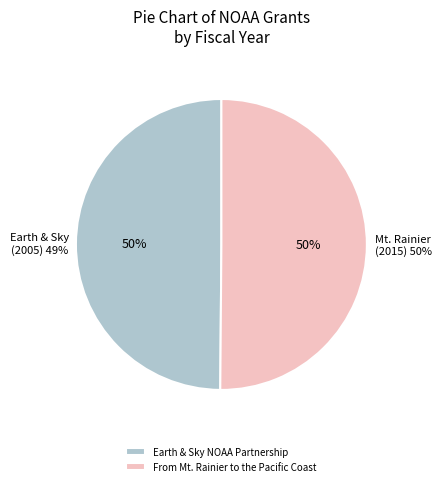

What portion of the pie excludes From Mt. Rainier to the Pacific Coast?

49.9%